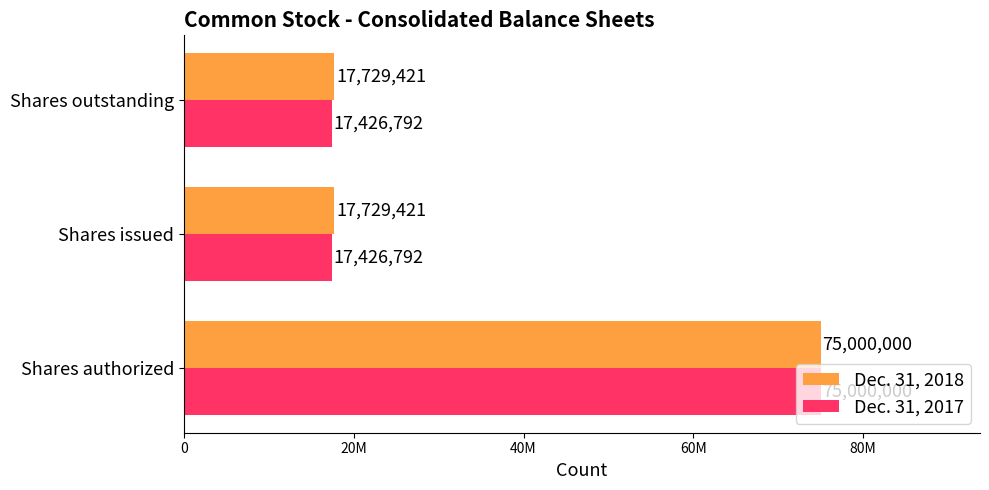

Reading left to right, transcribe all the data shown in this chart.

Dec. 31, 2018: 75000000	17729421	17729421
Dec. 31, 2017: 75000000	17426792	17426792